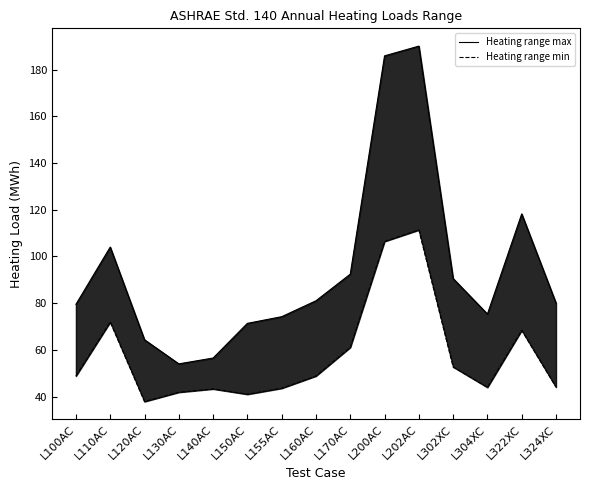

How many values in the Heating range max series are below 80?

7